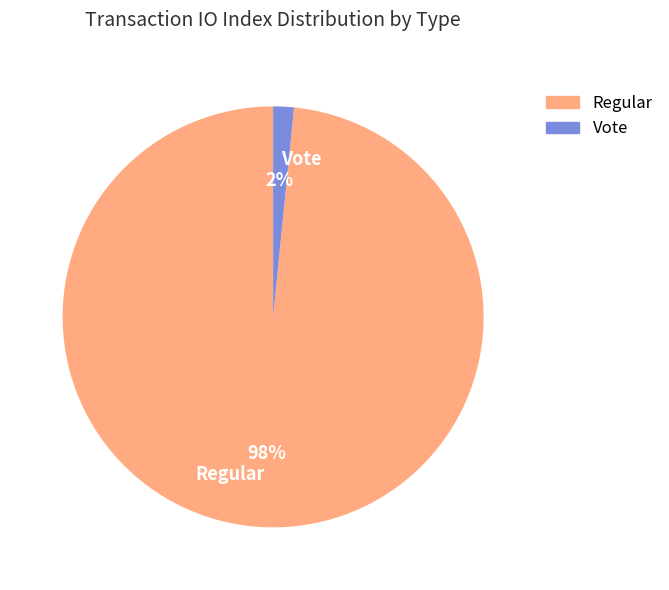

Is there any slice that represents more than half of the pie?

Yes